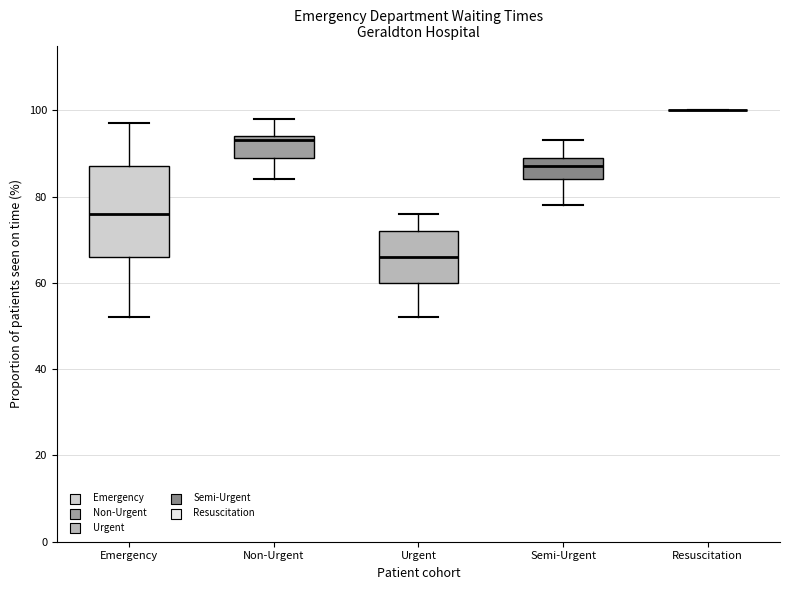

Reading left to right, read every box against the y-axis: the position of its median line, the range the box covers, and the ends of its whiskers. The values are not printed on the chart, so give them approximately, as read against the axis.

Emergency: median 76, box 66 to 88, whiskers 52 to 98
Non-Urgent: median 94 (just below the box's upper edge), box 90 to 94, whiskers 84 to 98
Urgent: median 66, box 60 to 72, whiskers 52 to 76
Semi-Urgent: median 88, box 84 to 90, whiskers 78 to 94
Resuscitation: box collapsed to a line at 100, whiskers 100 to 100